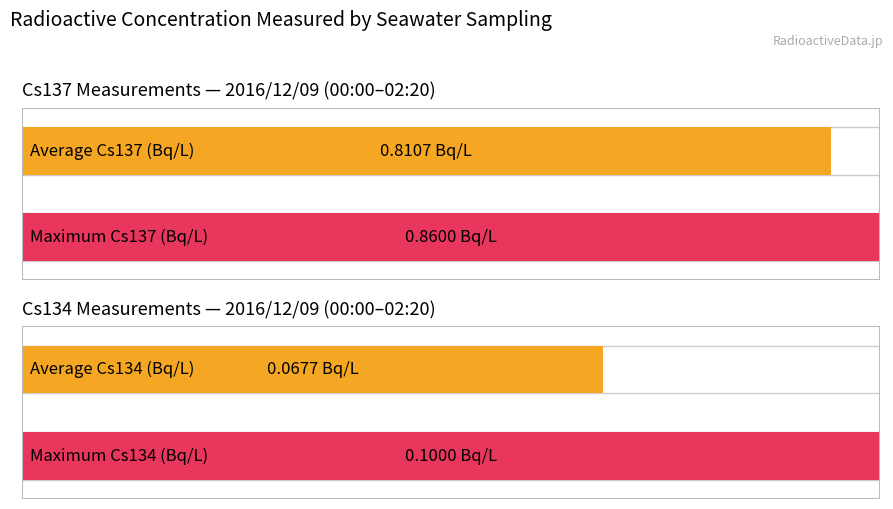

What is the average value of the Cs137(Bq/L) series?

0.8